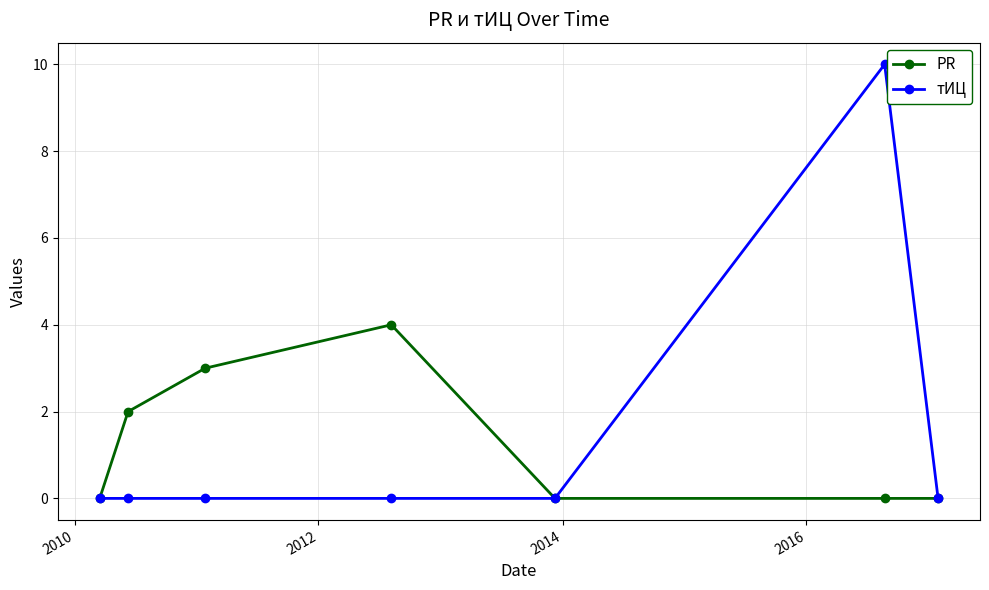

True or false: тИЦ has more than 0 points higher than both neighbors.

True